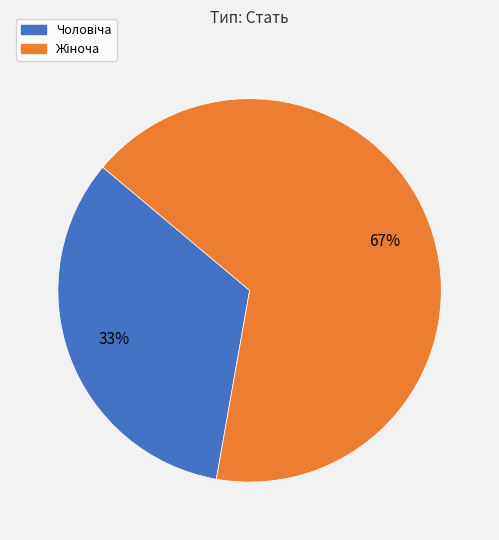

Is there any slice that represents more than half of the pie?

Yes